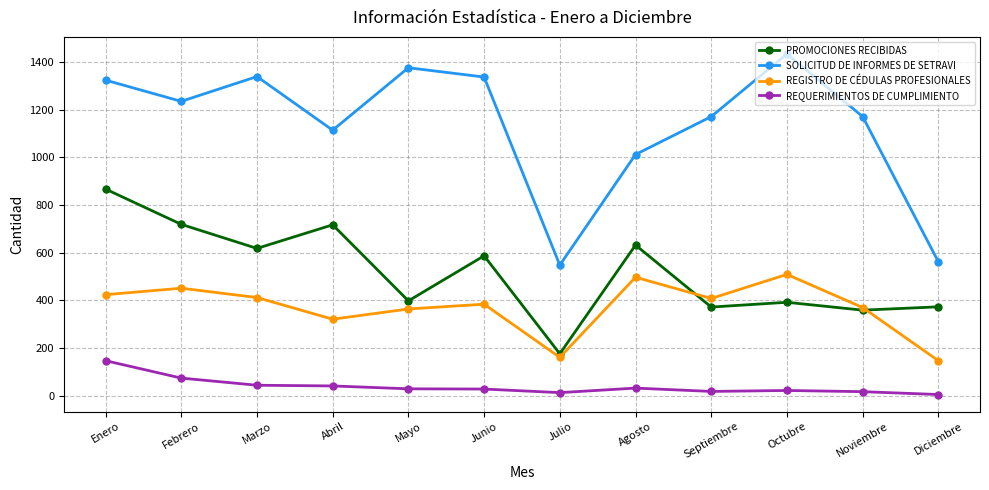

At which category does SOLICITUD DE INFORMES DE SETRAVI reach its first local peak?

Marzo